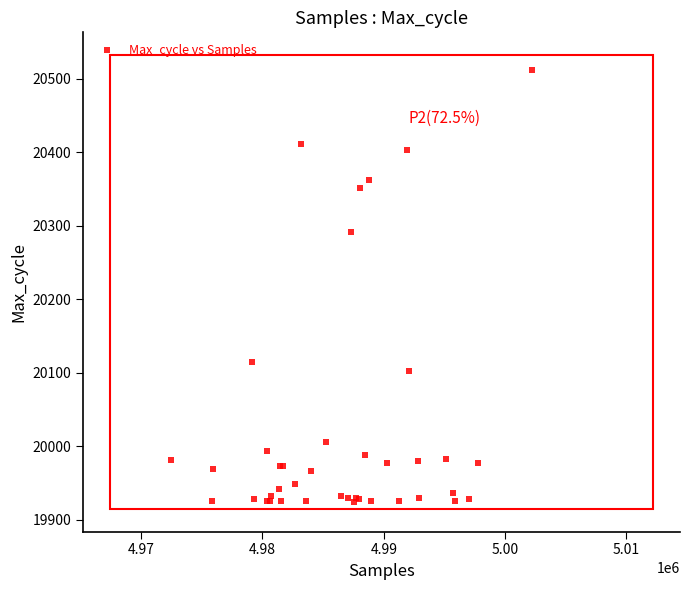

What Y value in the scatter plot is closest to 20218?

20292